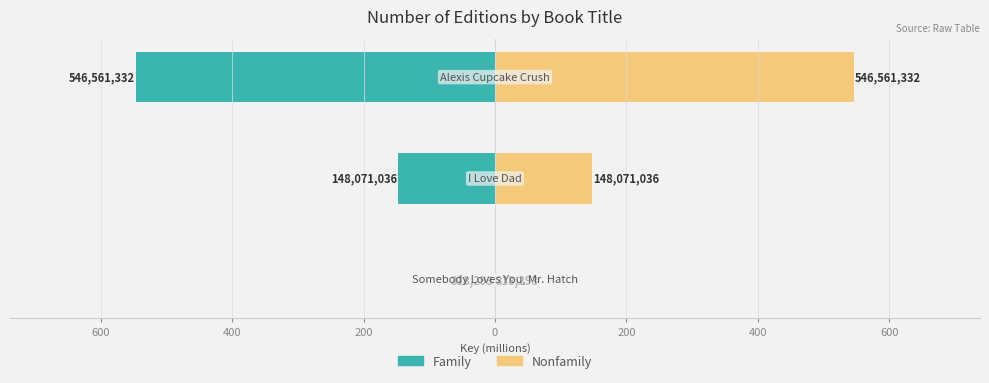

How many bars are there in each group?

2